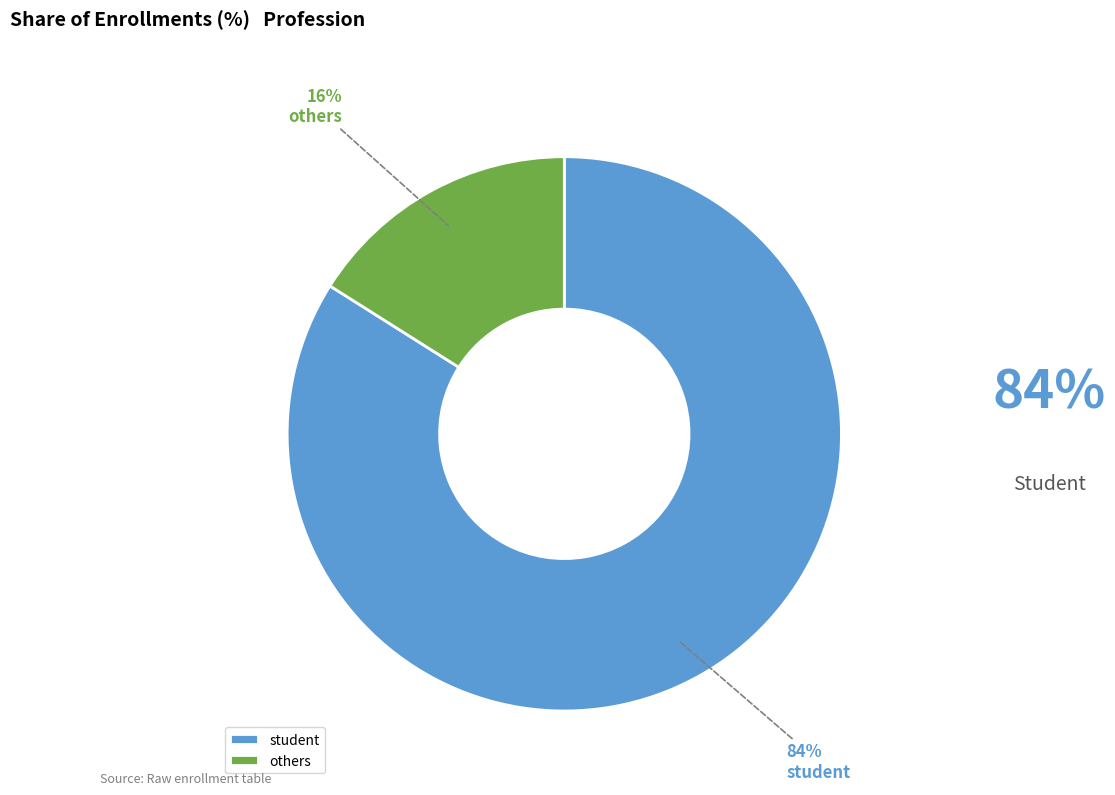

To the nearest percent, what is the difference between the student and others slice percentages?

68%